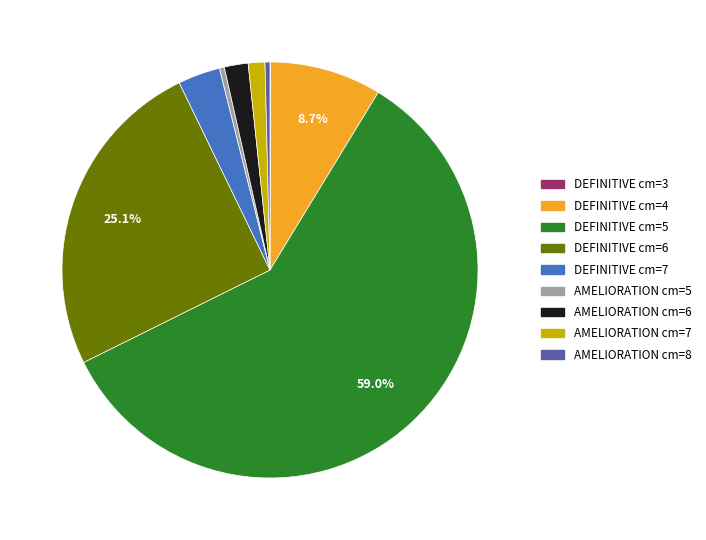

Is there a majority slice in this chart?

Yes